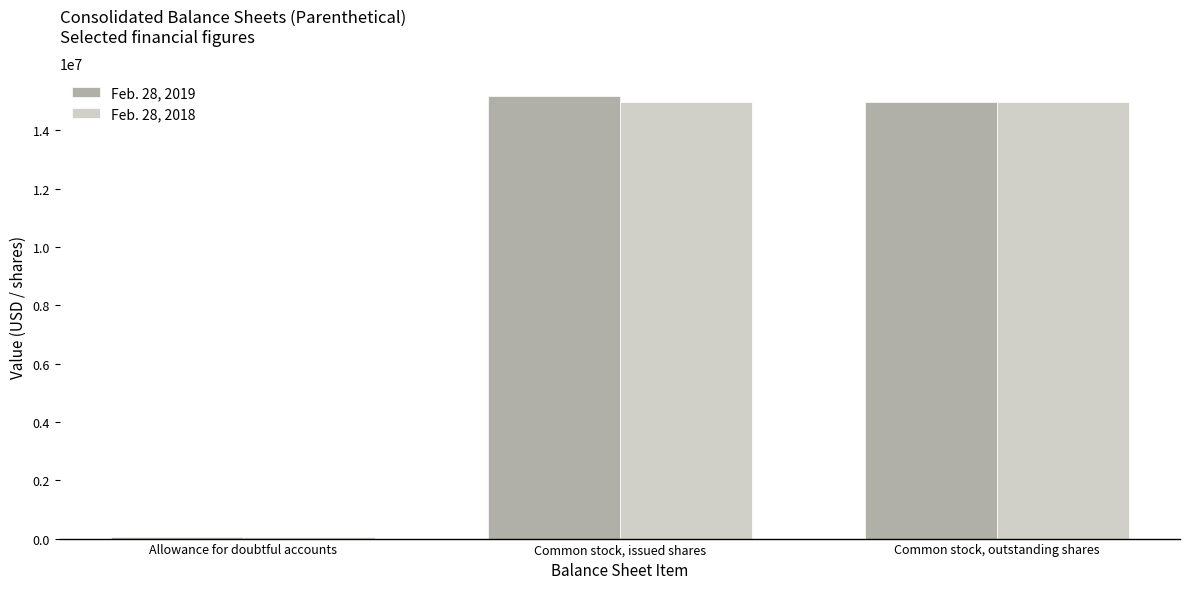

What is the total value across all series at Common stock, outstanding shares?

29972734